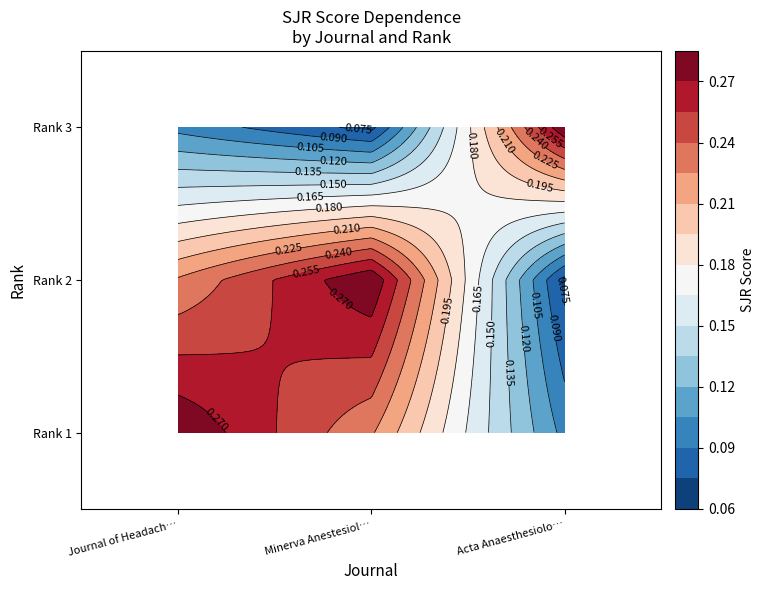

What is the sum of the Journal of Headache and Pain values at Rank 1 and Rank 3?

0.4